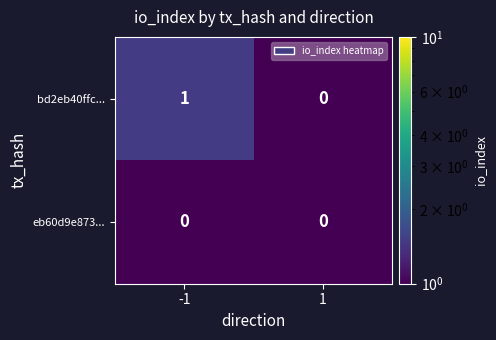

Which series changed the most between -1 and 1?

bd2eb40ffc...